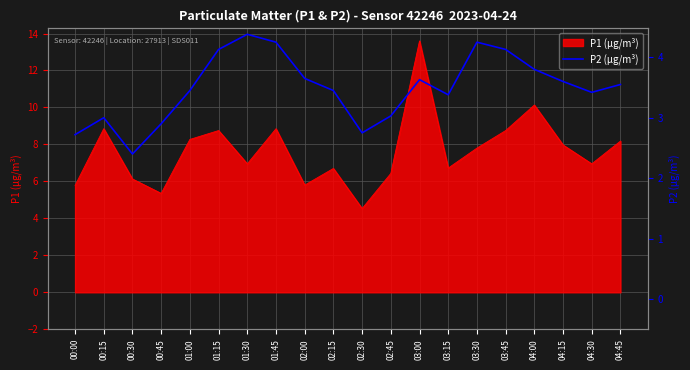

How many data points does each series have?

20